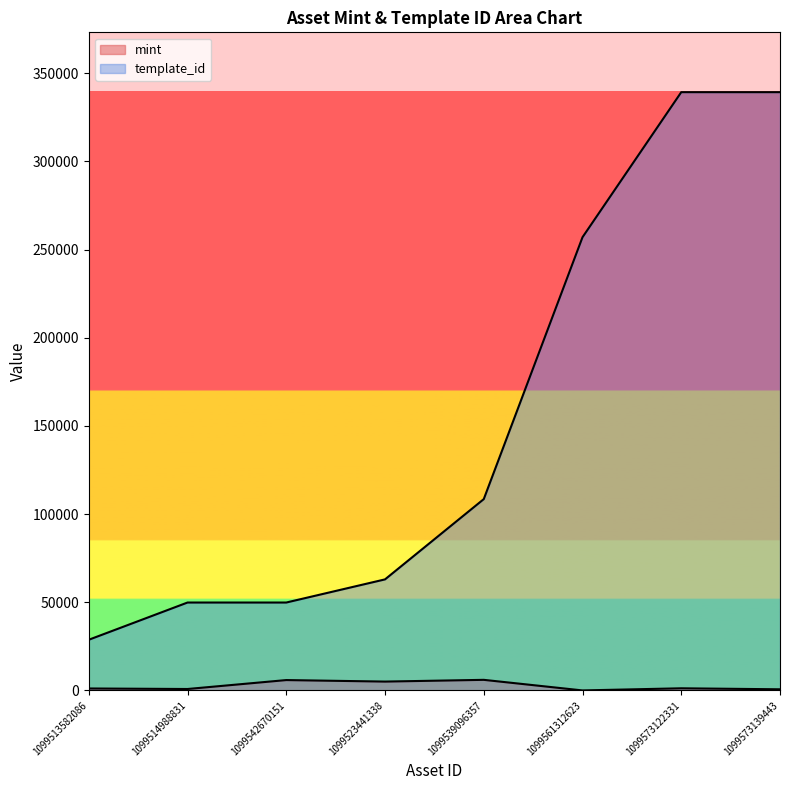

Rank the series by their maximum value, from lowest to highest.

mint, template_id